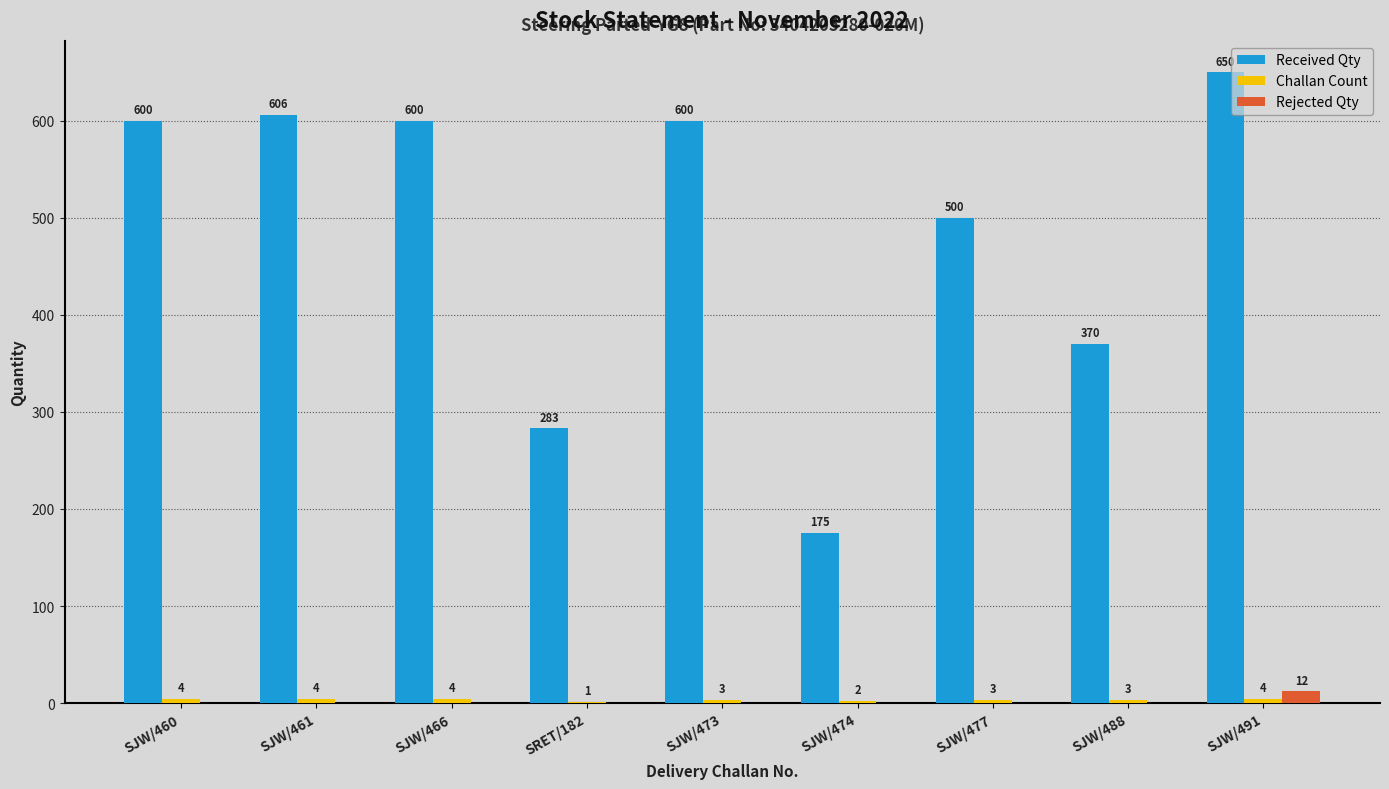

Where is Received Qty nearest to the value 412?

SJW/488